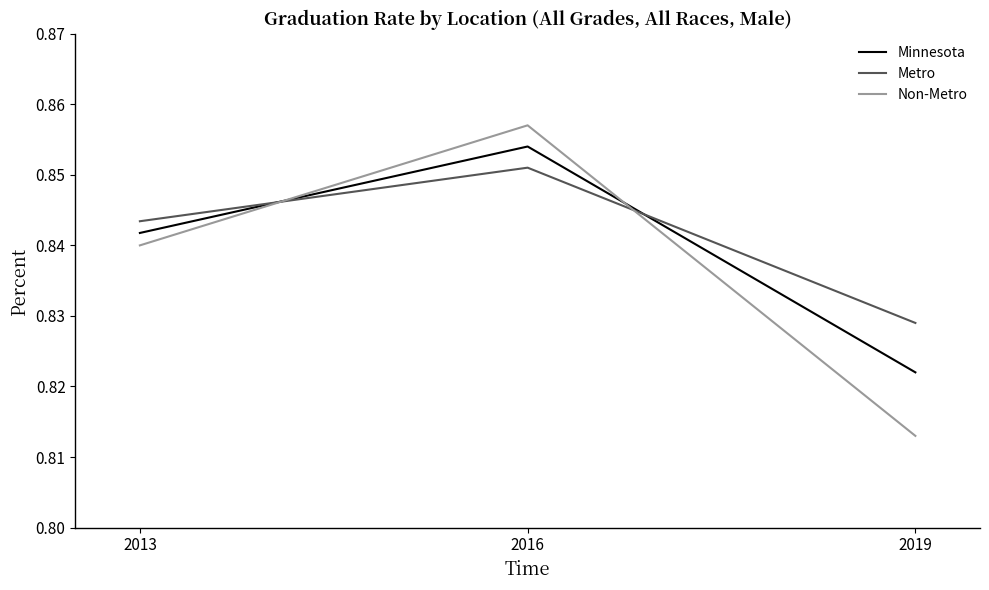

The Non-Metro series shows 0.3 at 2016. True or false?

False